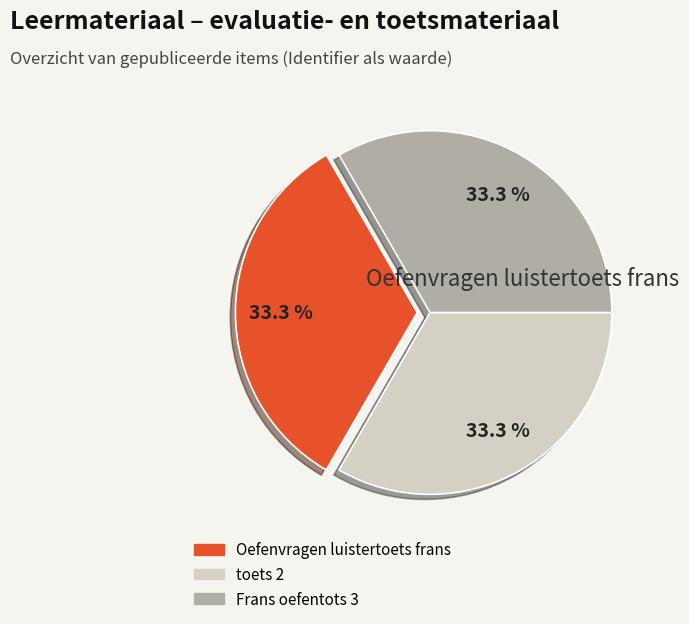

Count the number of slices in the pie.

3